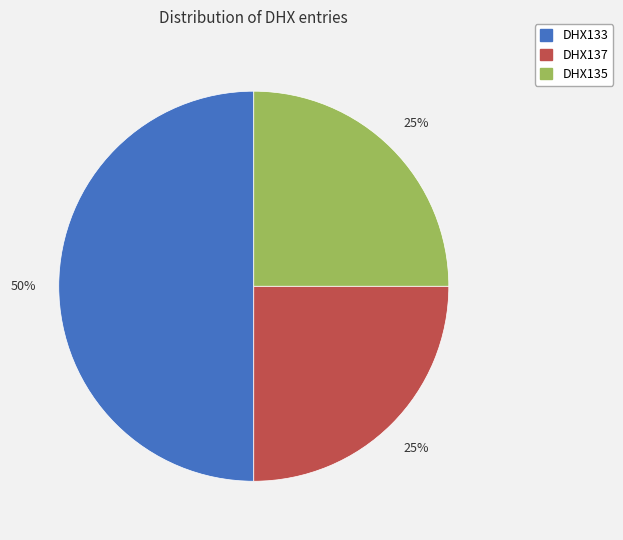

Which category has the biggest portion of the pie?

DHX133